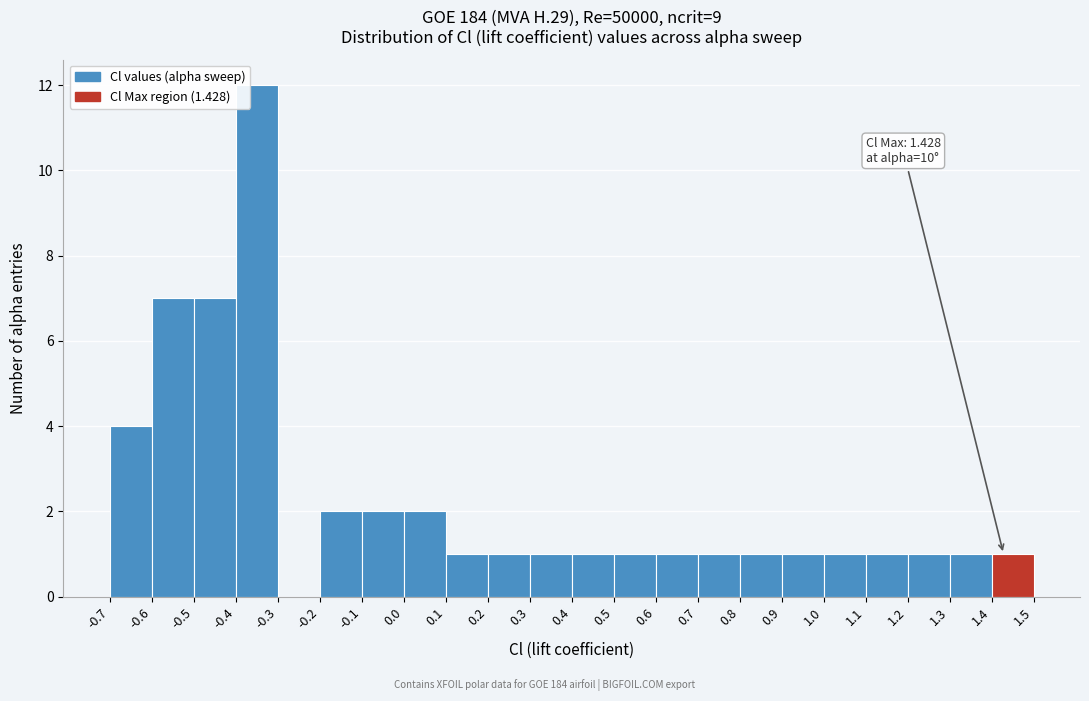

Over which range of the x-axis is the bar tallest?

-0.4 to -0.3